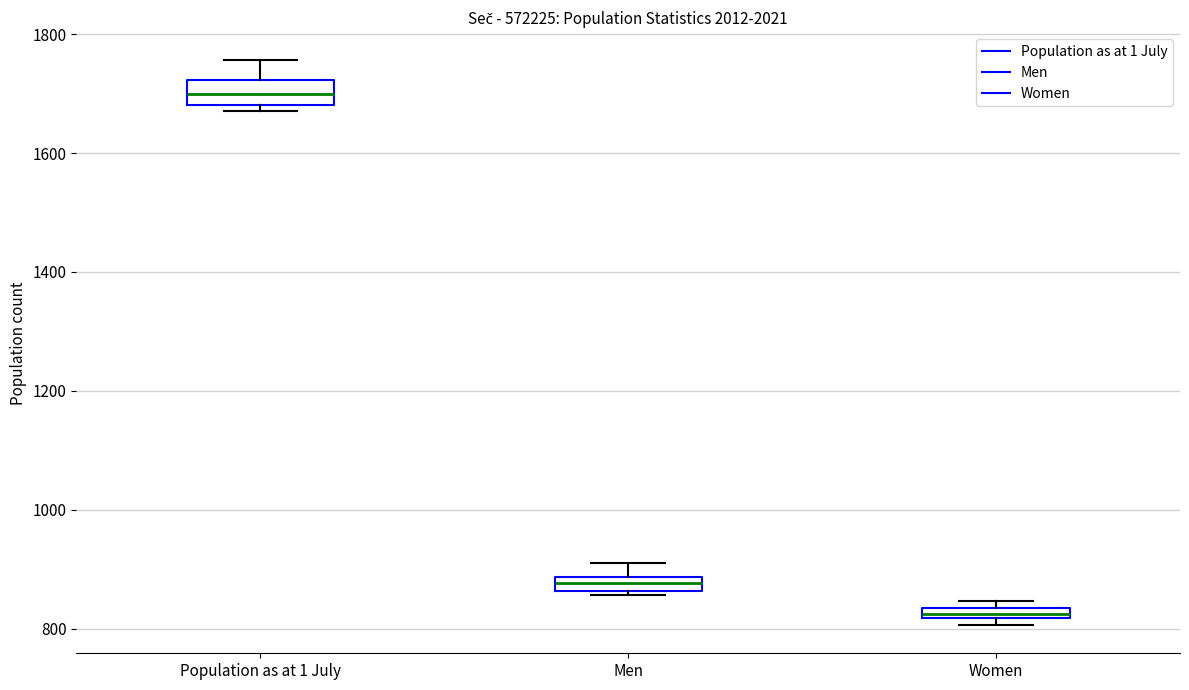

Which box's median line is the highest?

Population as at 1 July